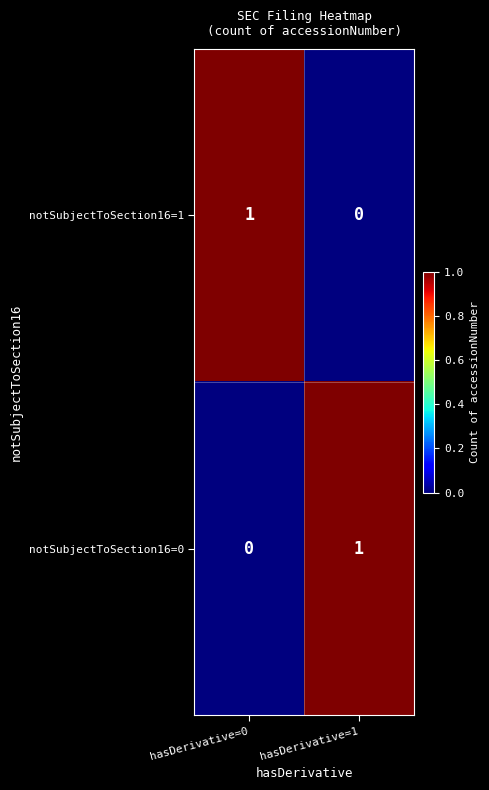

List the labels in order of notSubjectToSection16=1 value, smallest first.

hasDerivative=1, hasDerivative=0